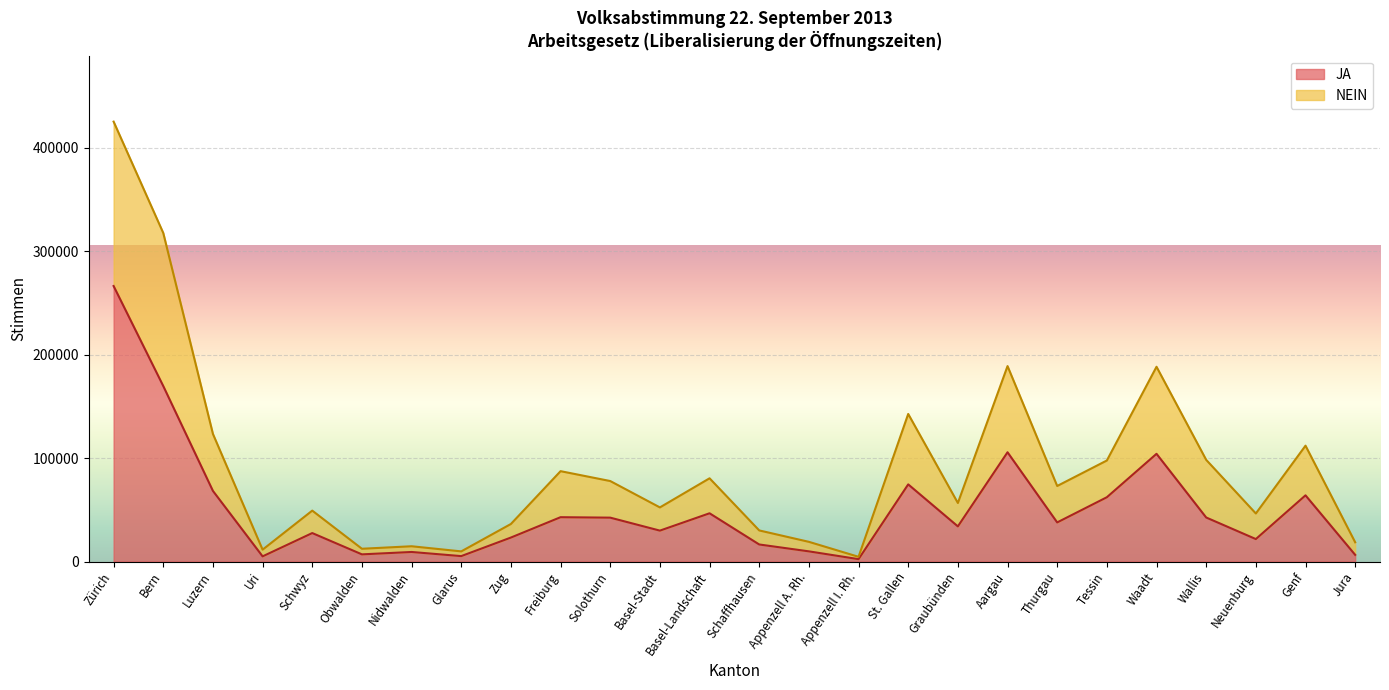

Which category has the highest value in the JA series?

Zürich